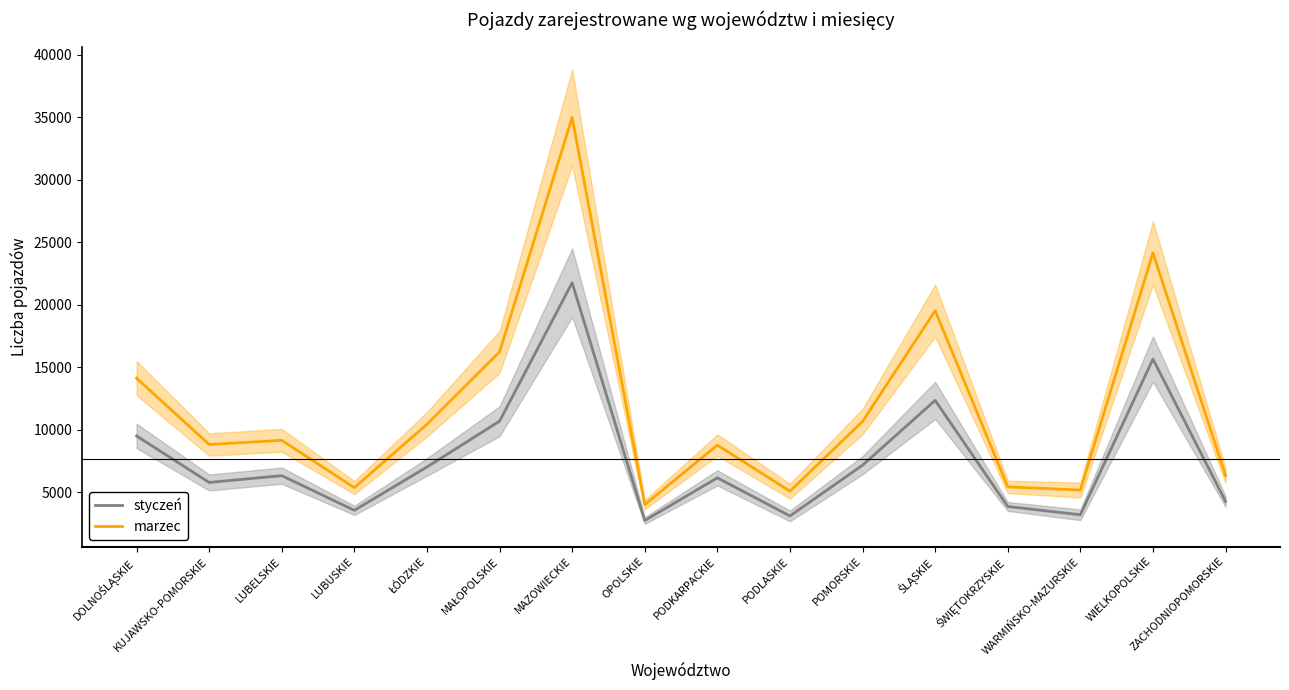

Reading left to right, extract all data points from this chart.

styczeń: 9493	5769	6313	3539	7006	10672	21749	2724	6137	3090	7149	12337	3846	3184	15640	4254
marzec: 14114	8807	9140	5355	10428	16213	34974	3996	8758	5071	10649	19513	5416	5164	24139	6321